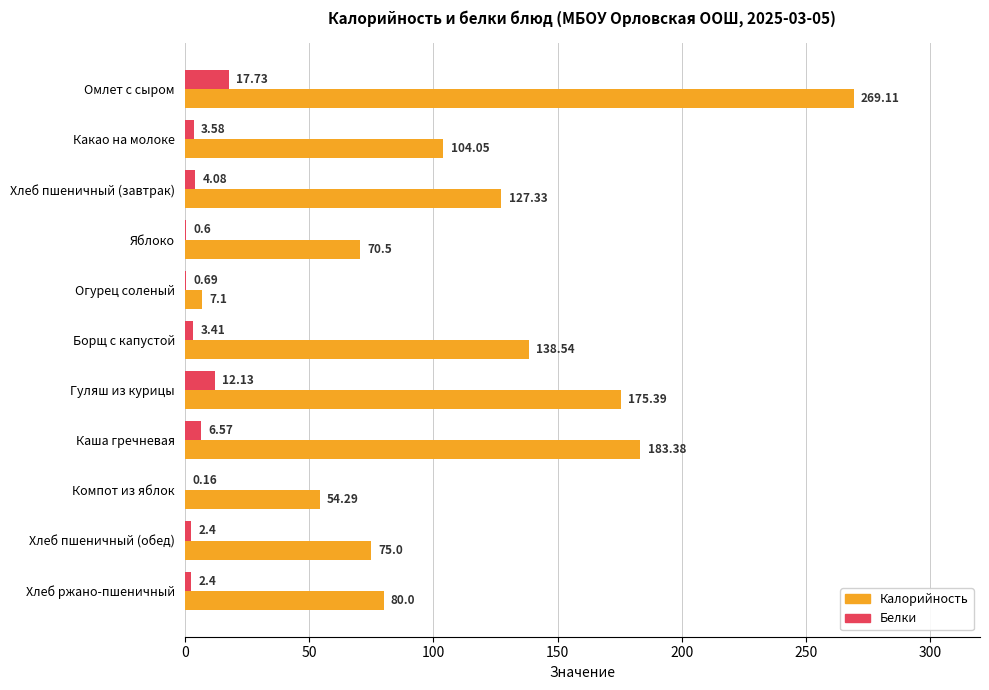

What is the sum of the Белки values at Борщ с капустой and Гуляш из курицы?

15.5